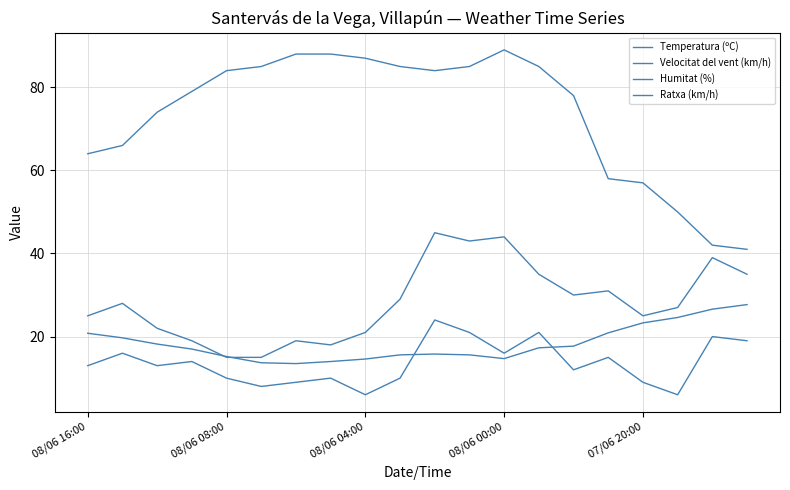

Does the chart display data point markers on the line(s)?

No